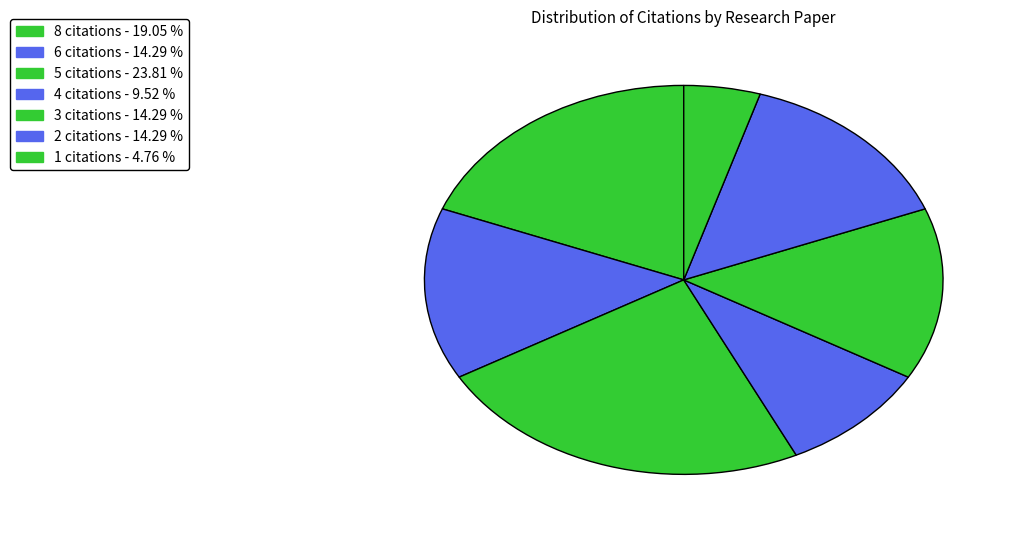

Count the number of slices in the pie.

7